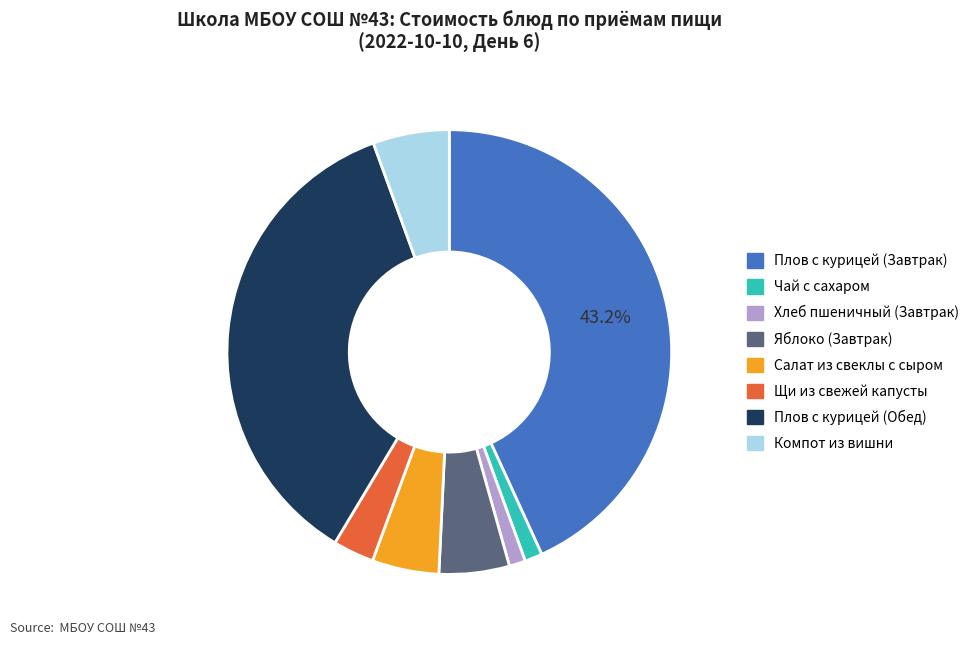

Which category has the biggest portion of the pie?

Плов с курицей (Завтрак)